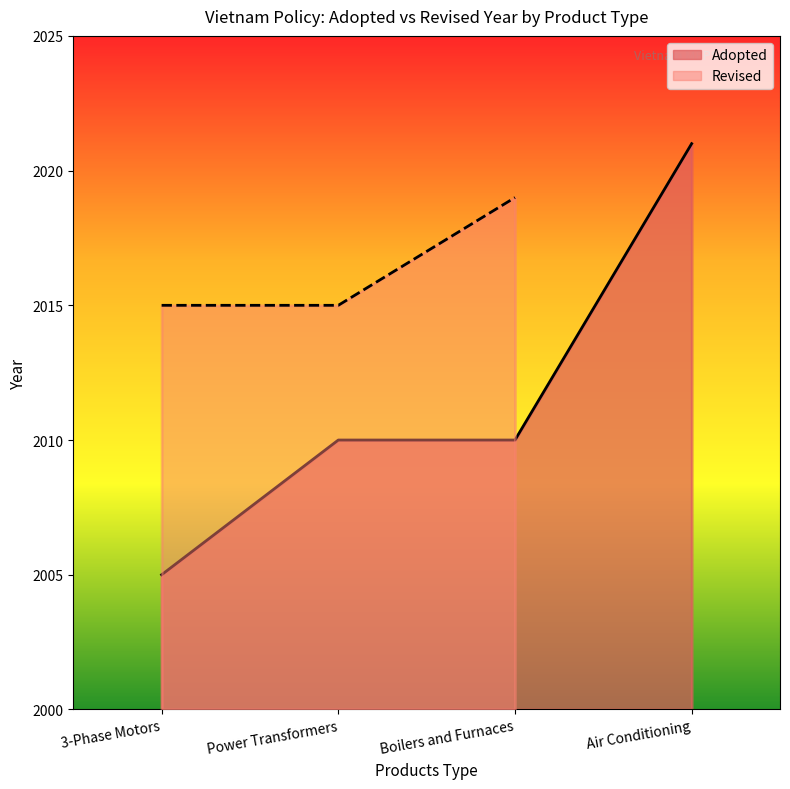

Rank the categories by value from highest to lowest.

Air Conditioning, Power Transformers, Boilers and Furnaces, 3-Phase Motors